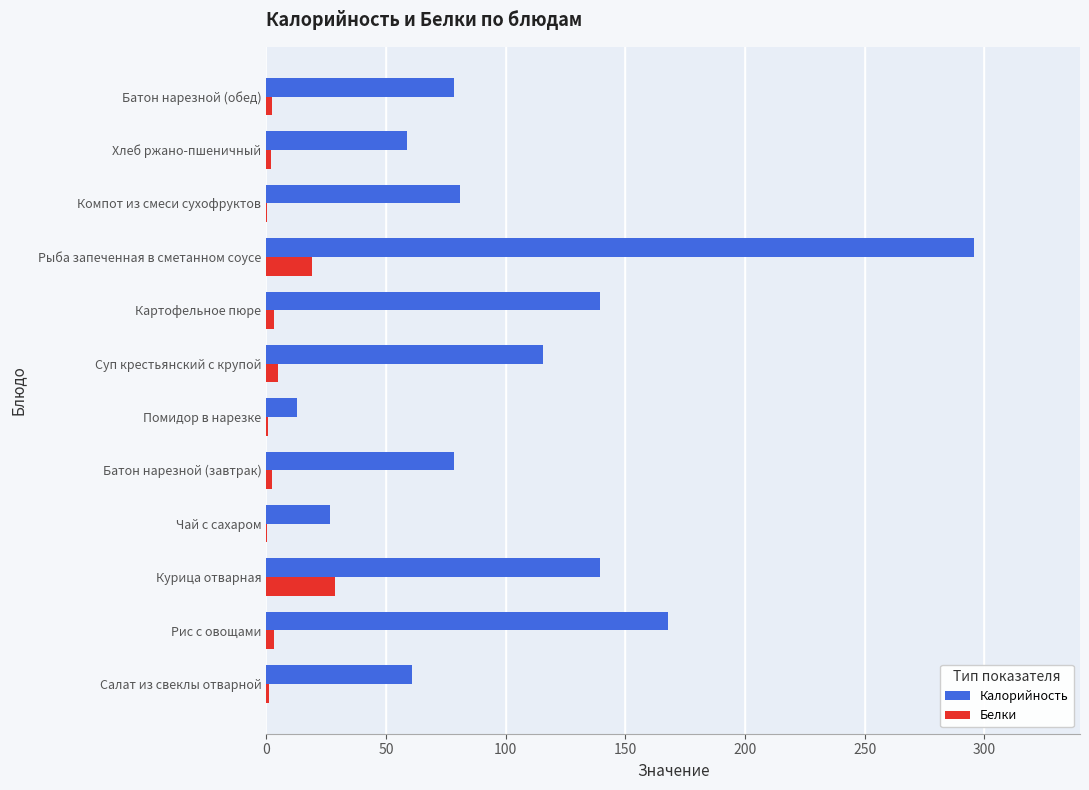

At which category is the sum across all series the highest?

Рыба запеченная в сметанном соусе